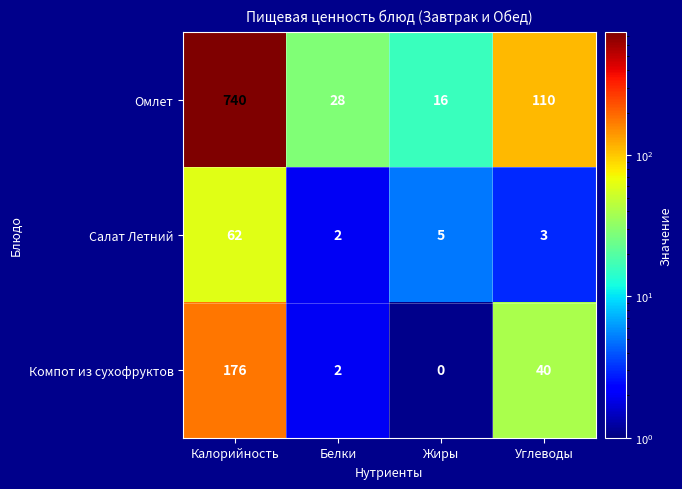

What is the spread (max minus min) of values at Углеводы?

107